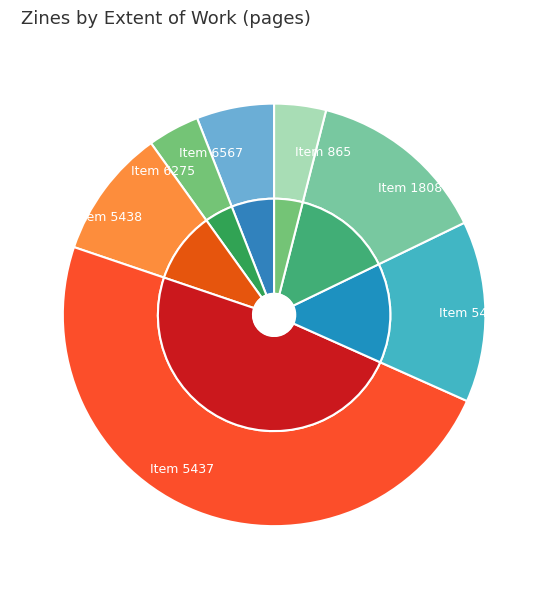

How many slices are in this pie chart?

7